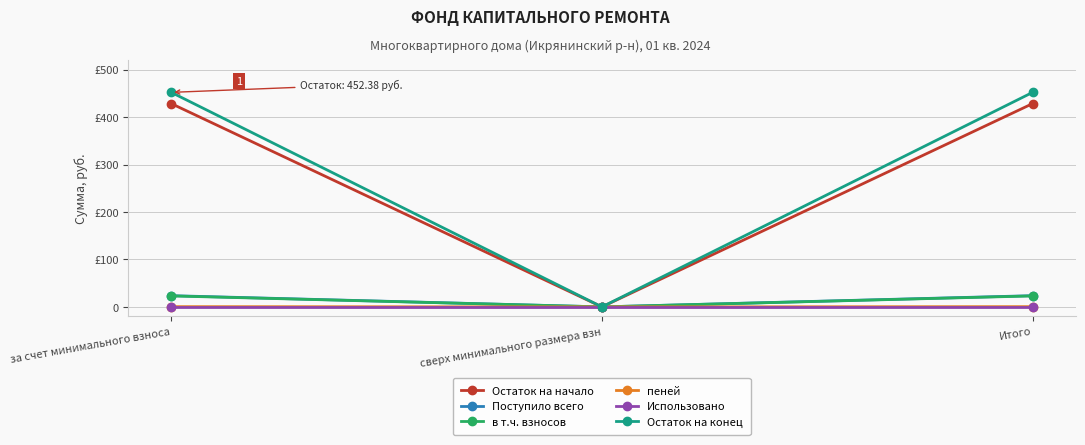

Which series changed the most between за счет минимального взноса and Итого?

Остаток на начало